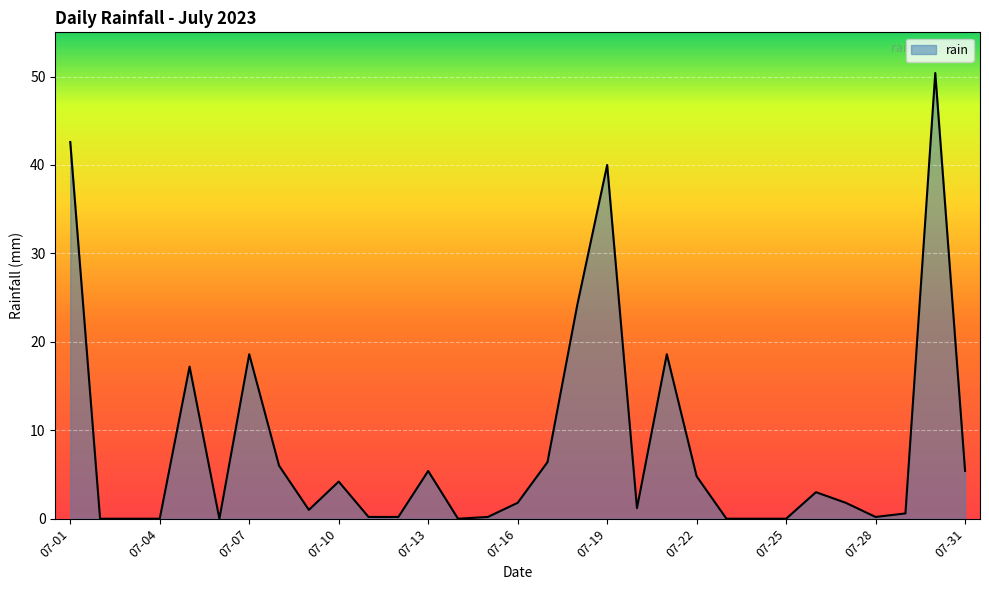

What is the greatest value displayed?

50.4